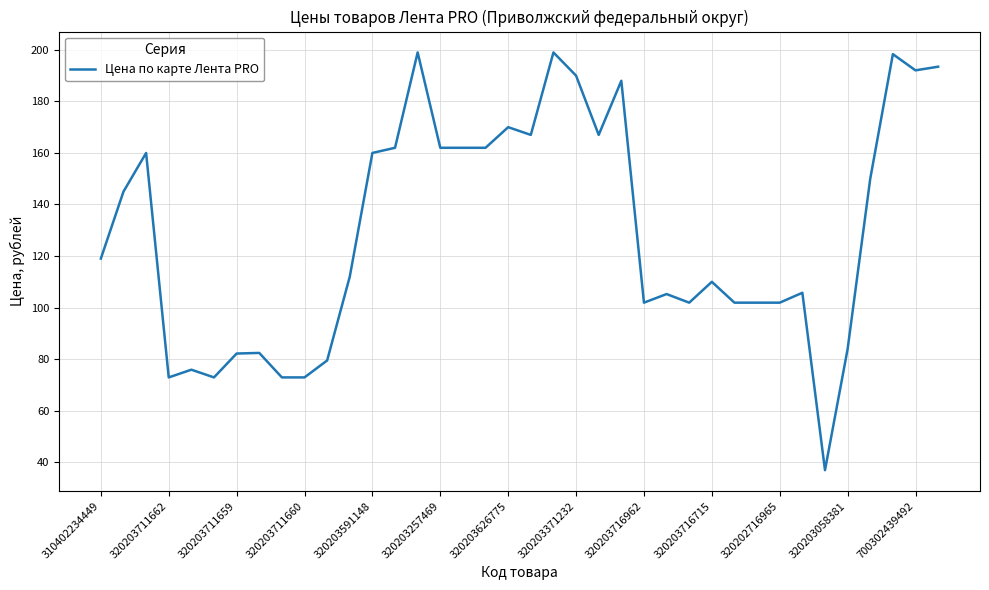

What is the maximum value shown in the chart?

199.0